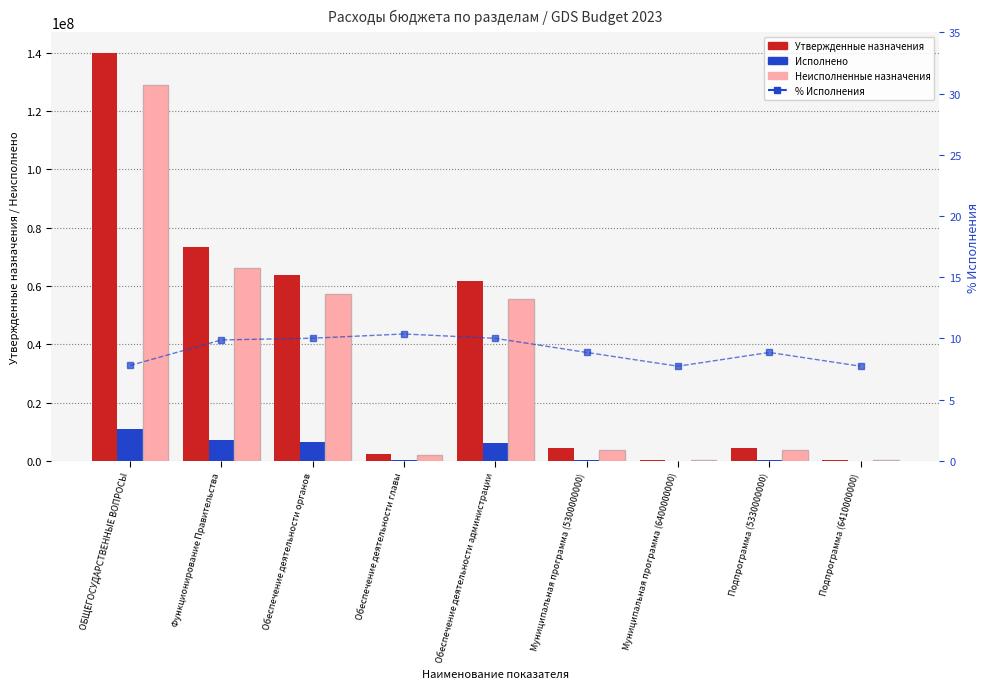

How many categories are shown in the chart?

9